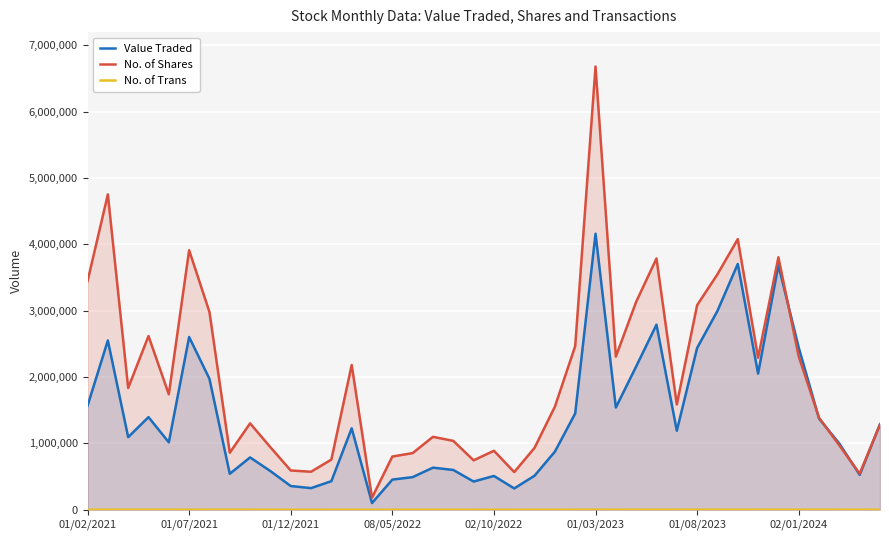

At which label does Value Traded first exceed 1191559?

01/02/2021